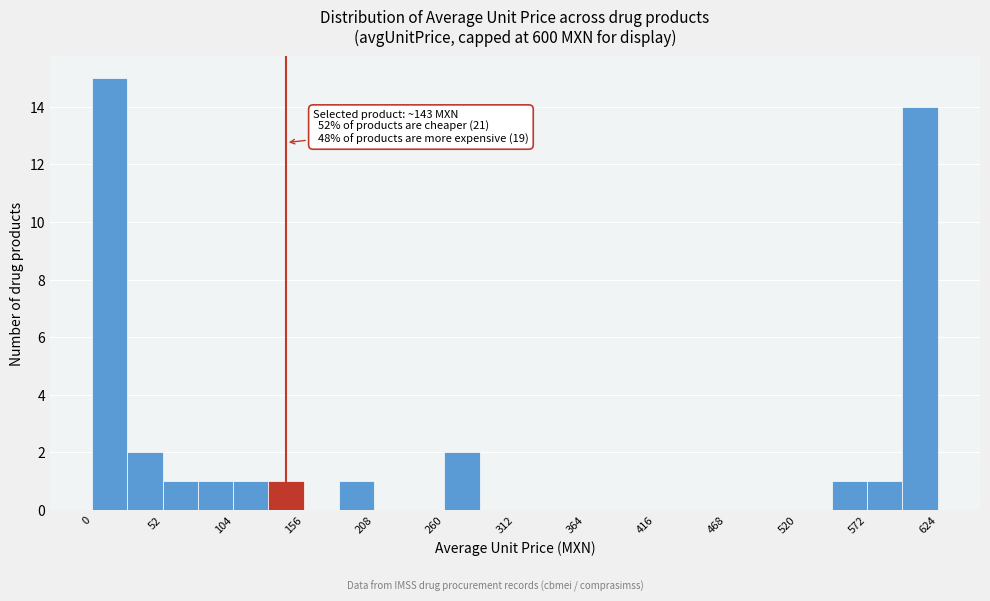

Read against the x-axis, roughly where is the centre of the tallest bar?

10